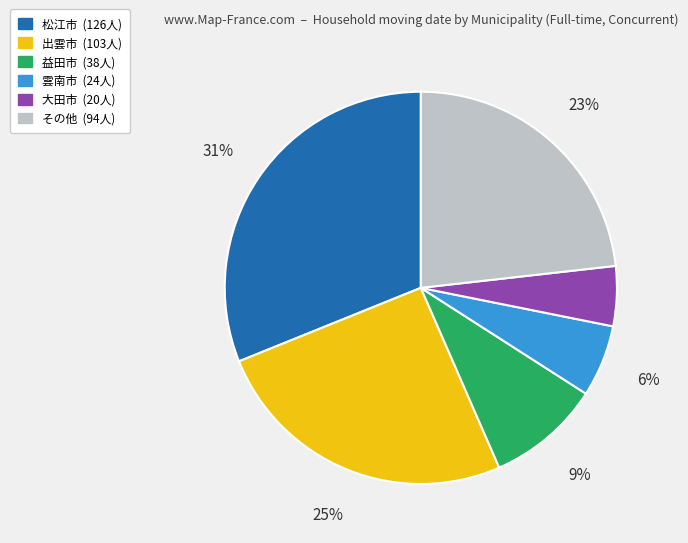

Is there any slice that represents more than half of the pie?

No